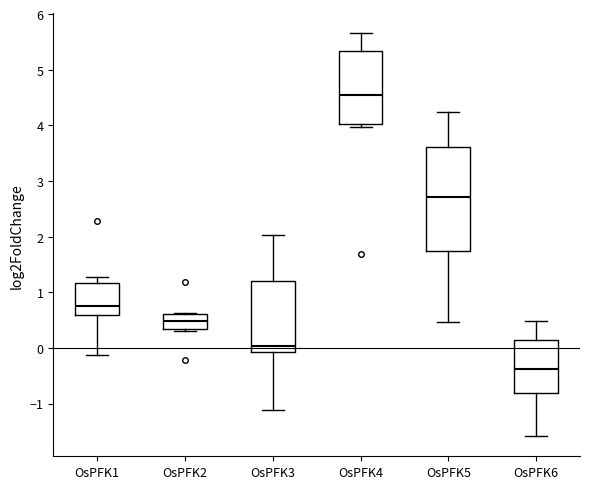

Reading left to right, read every box against the y-axis: the position of its median line, the range the box covers, and the ends of its whiskers. The values are not printed on the chart, so give them approximately, as read against the axis.

OsPFK1: median 0.7, box 0.6 to 1.2, whiskers -0.1 to 1.3
OsPFK2: median 0.5, box 0.3 to 0.6, whiskers 0.3 to 0.6
OsPFK3: median 0.0, box -0.1 to 1.2, whiskers -1.1 to 2.0
OsPFK4: median 4.5, box 4.0 to 5.3, whiskers 4.0 (just below the box's lower edge) to 5.7
OsPFK5: median 2.7, box 1.7 to 3.6, whiskers 0.5 to 4.2
OsPFK6: median -0.4, box -0.8 to 0.1, whiskers -1.6 to 0.5